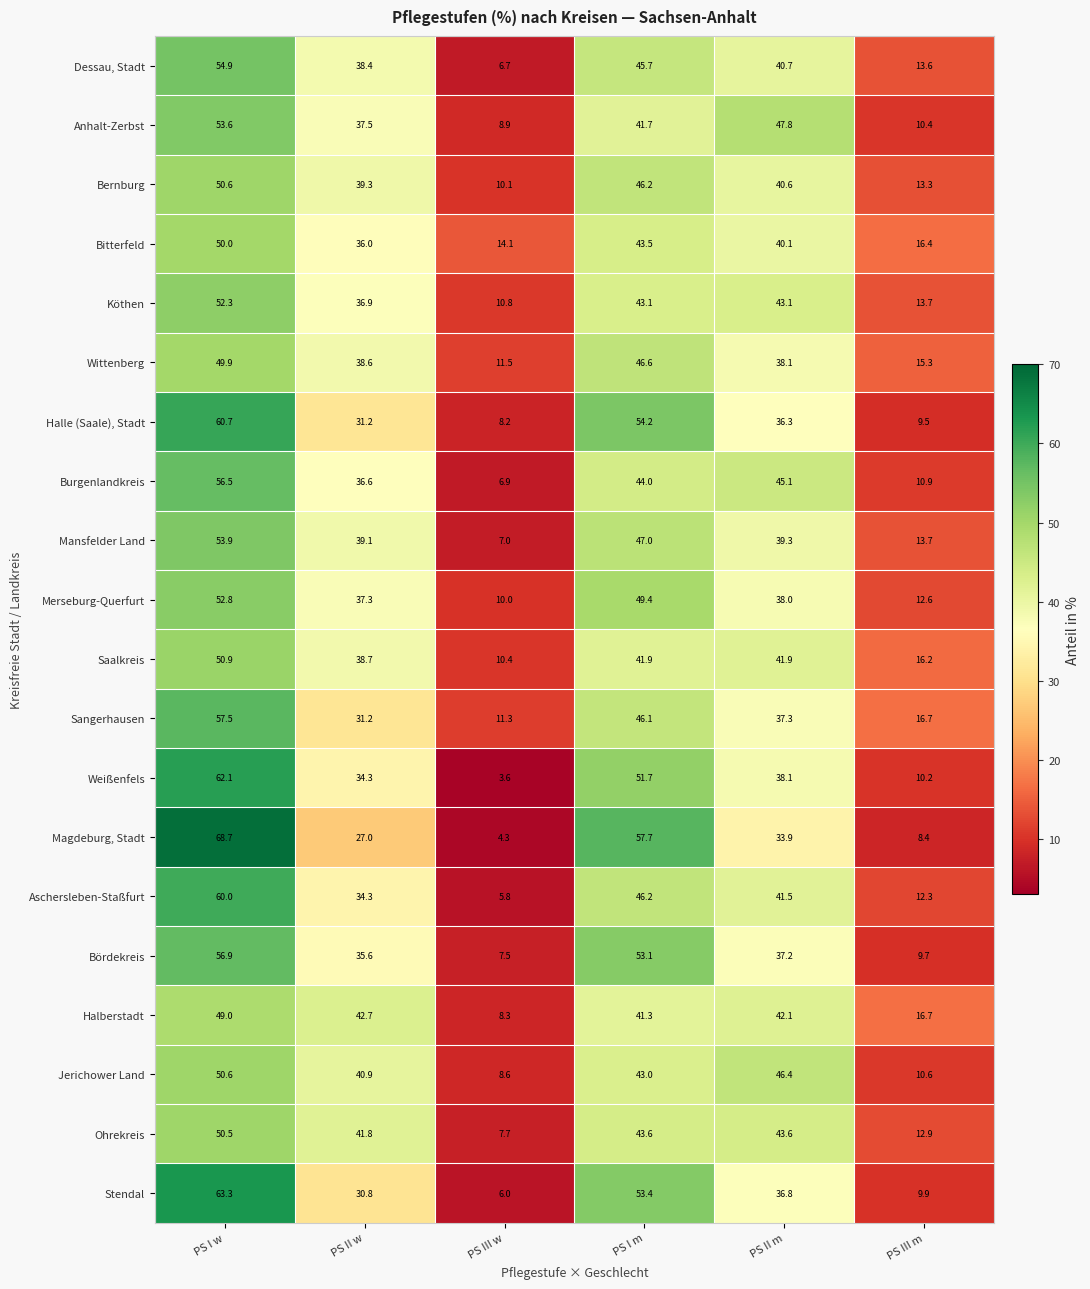

How many series are shown in this chart?

20